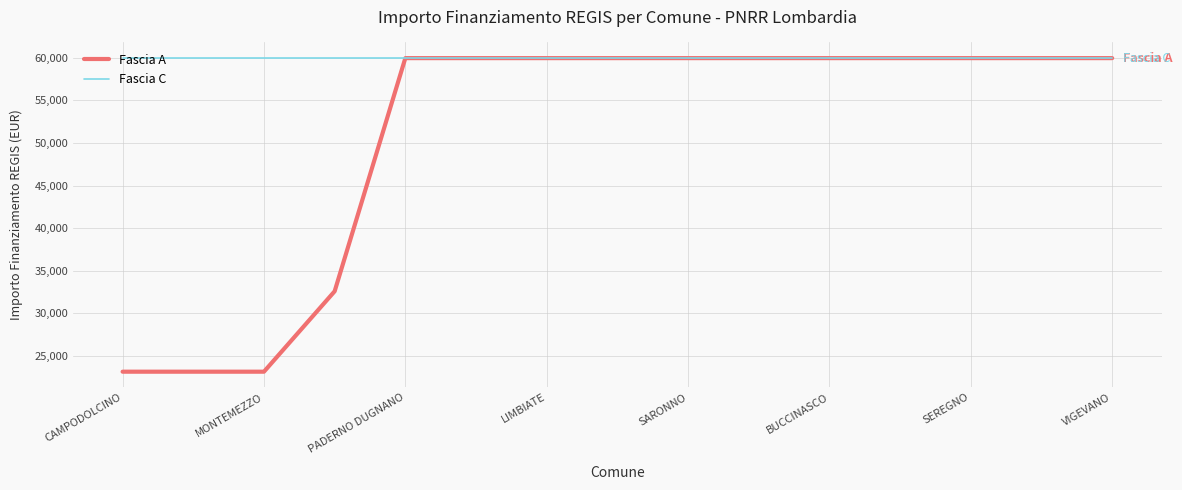

What is the greatest value displayed?

59966